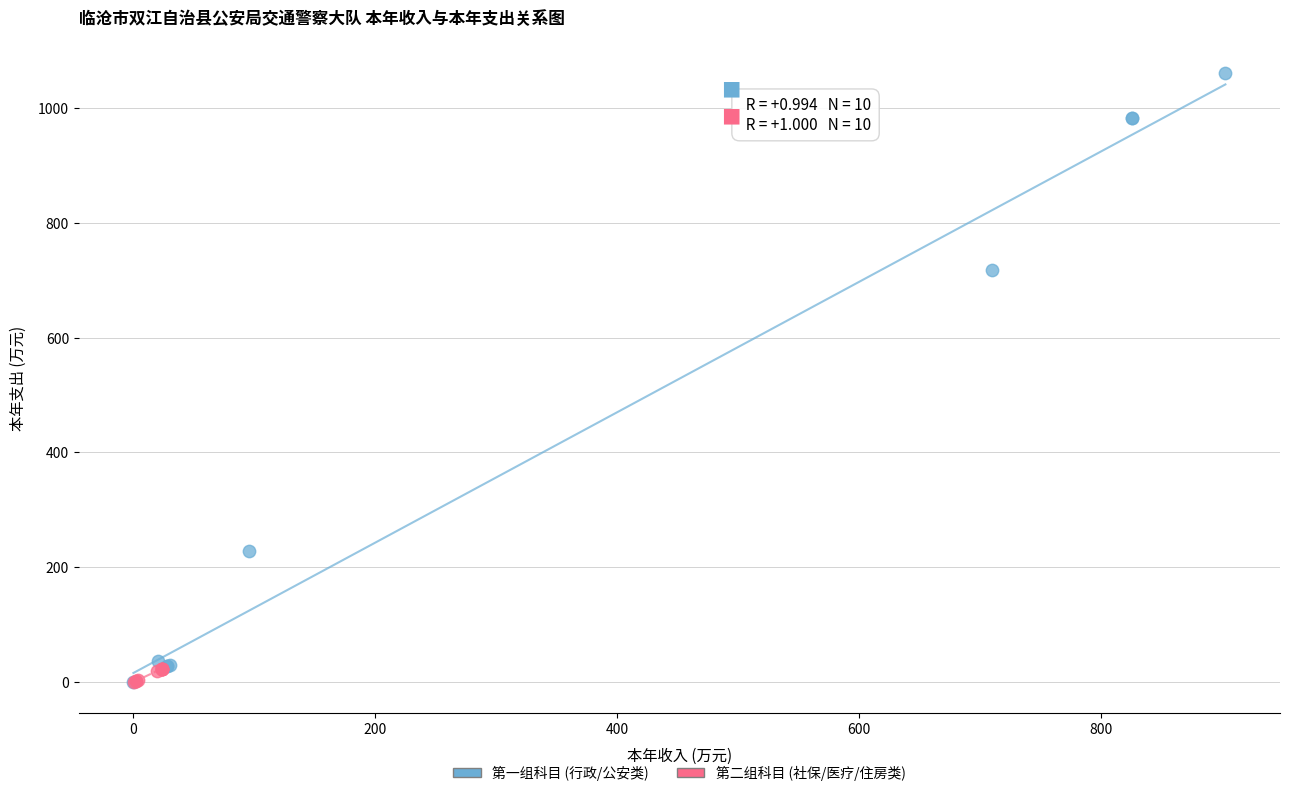

Which series has the widest spread of Y values?

第一组科目 (行政/公安类)